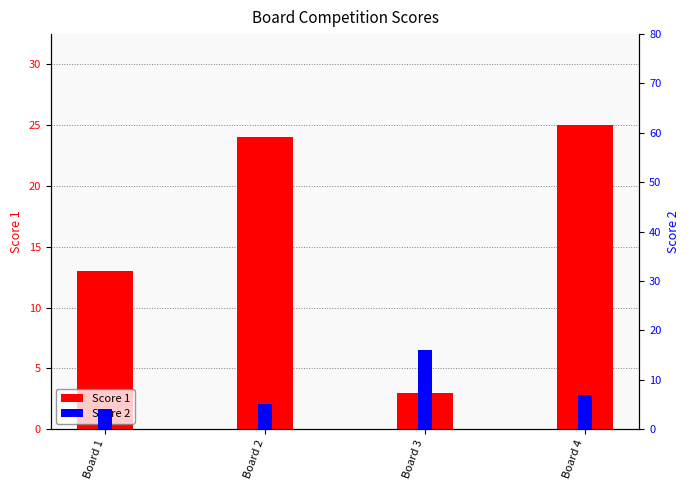

How many categories are shown in the chart?

4